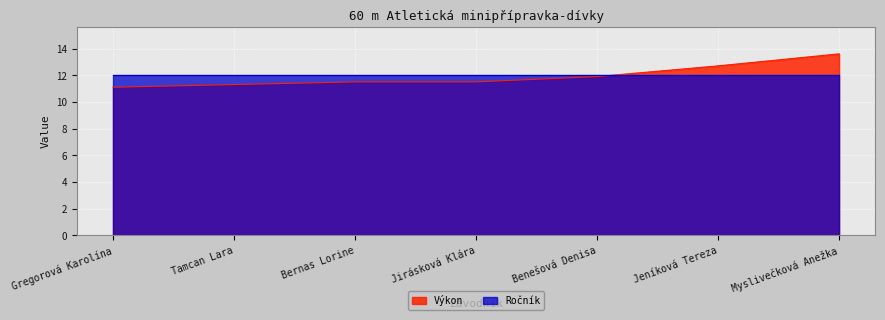

Rank the categories by value from highest to lowest.

Myslivečková Anežka, Jeníková Tereza, Benešová Denisa, Bernas Lorine, Jirásková Klára, Tamcan Lara, Gregorová Karolína